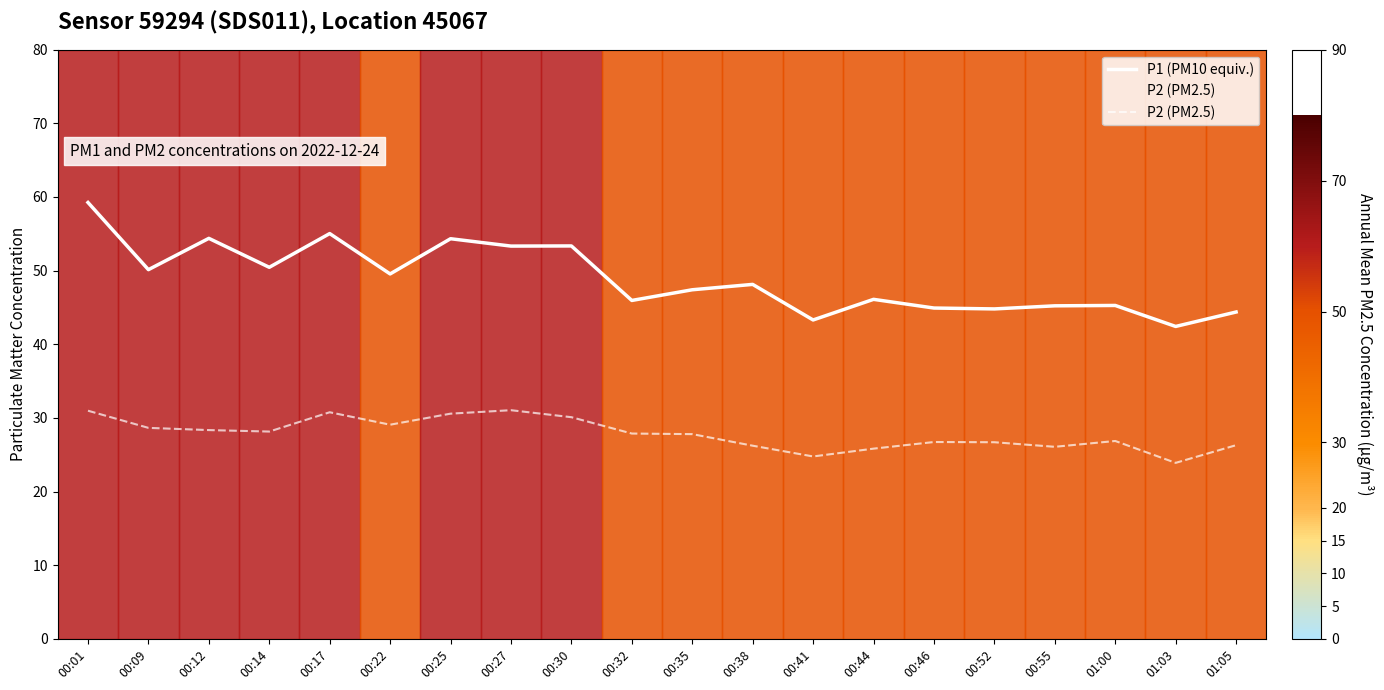

At which category does P1 (PM10 equiv.) reach its first local peak?

00:12